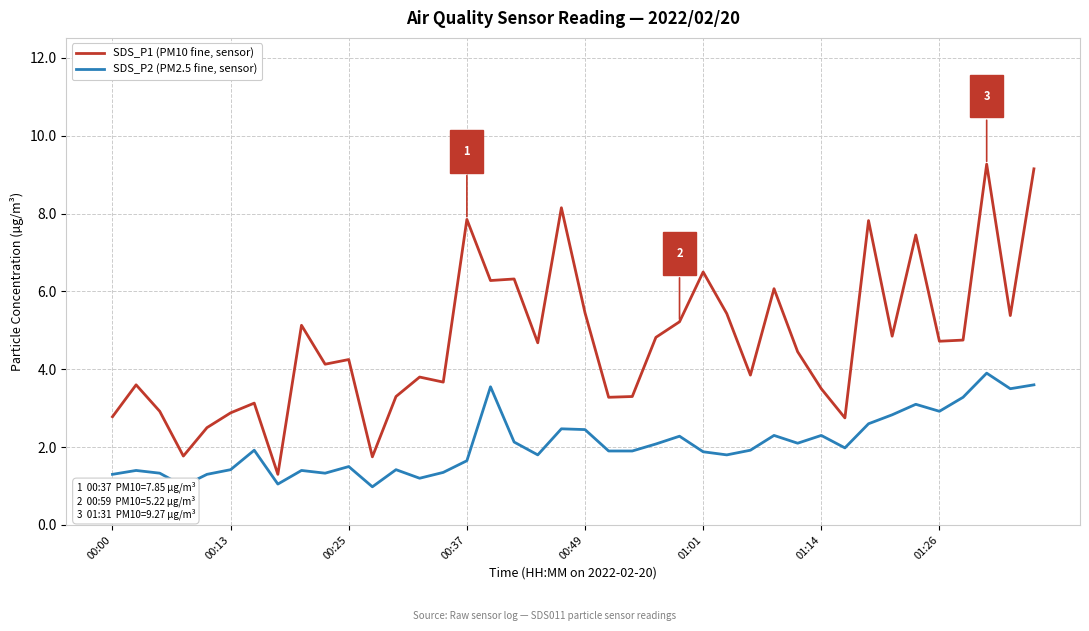

Which series has the widest spread of values?

SDS_P1 (PM10 fine, sensor)